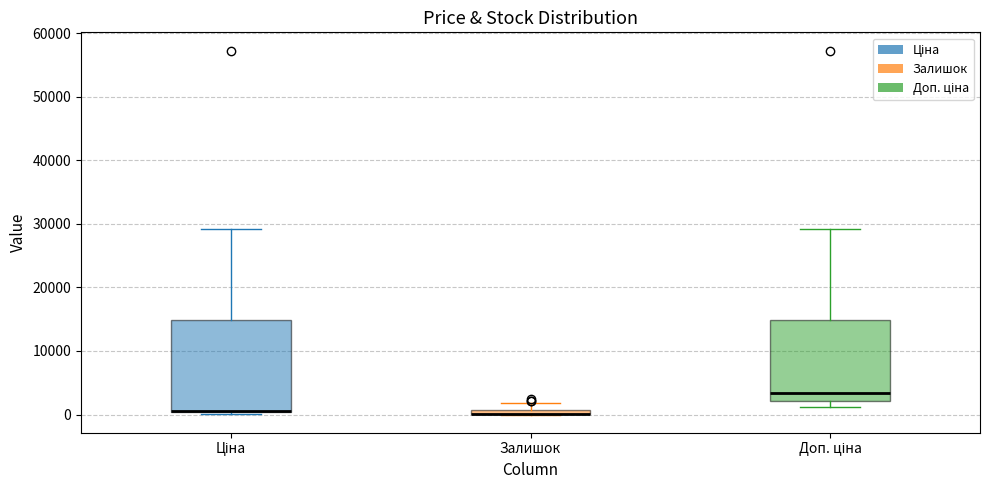

Comparing the boxes themselves (not the whiskers), which one is the tallest?

Ціна